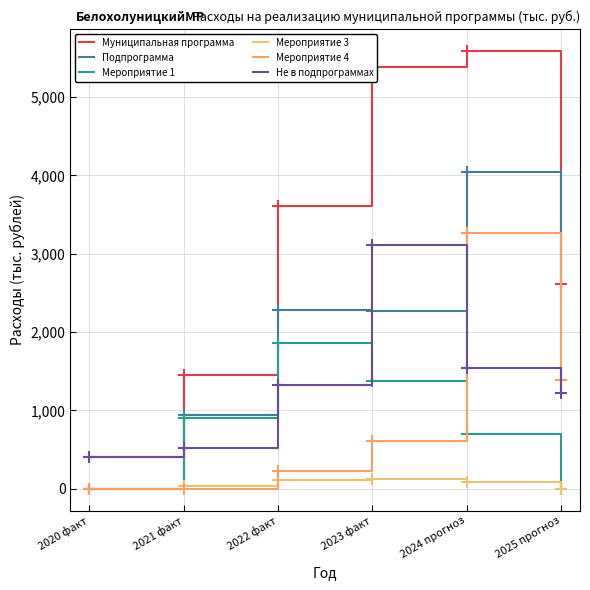

Reading left to right, what are all the values shown in this chart?

Муниципальная программа: 403.4	1458.0	3603.6	5379.2	5587.2	2609.2
Подпрограмма: 3.4	936.5	2276.6	2270.7	4046.5	1384.2
Мероприятие 1: 3.4	900.5	1862.8	1379.6	694.8	0.0
Мероприятие 3: 0.0	36.0	110.0	120.0	90.0	0.0
Мероприятие 4: 0.0	0.0	226.3	606.2	3261.8	1384.2
Не в подпрограммах: 400.0	521.5	1327.0	3108.5	1540.6	1225.0